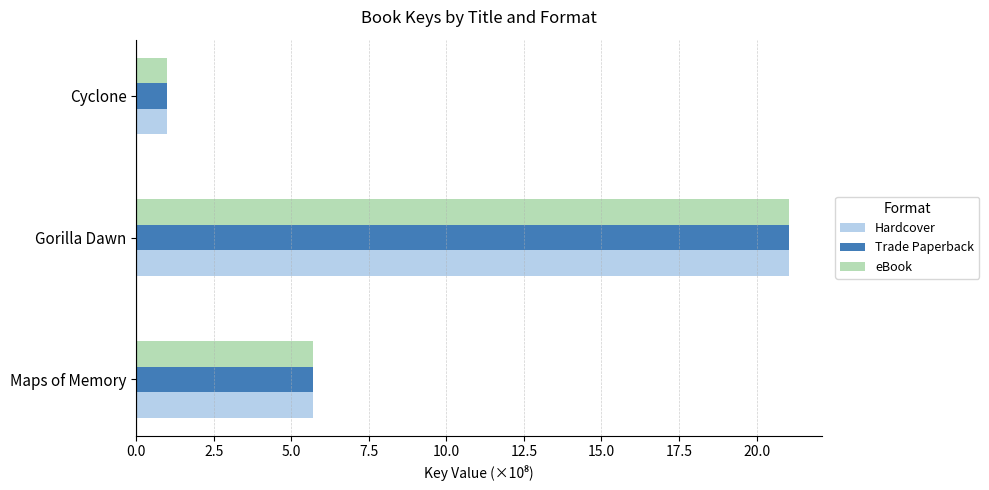

List the labels in order of eBook value, smallest first.

Cyclone, Maps of Memory, Gorilla Dawn